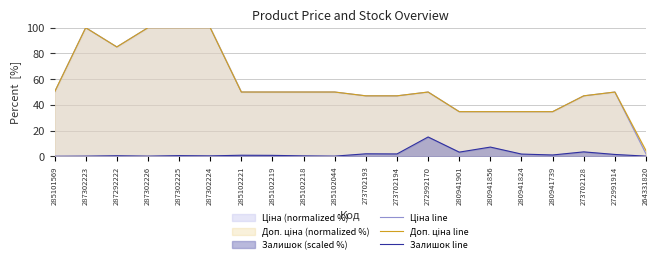

In Залишок line, how many points are higher than both neighbors (excluding endpoints)?

7